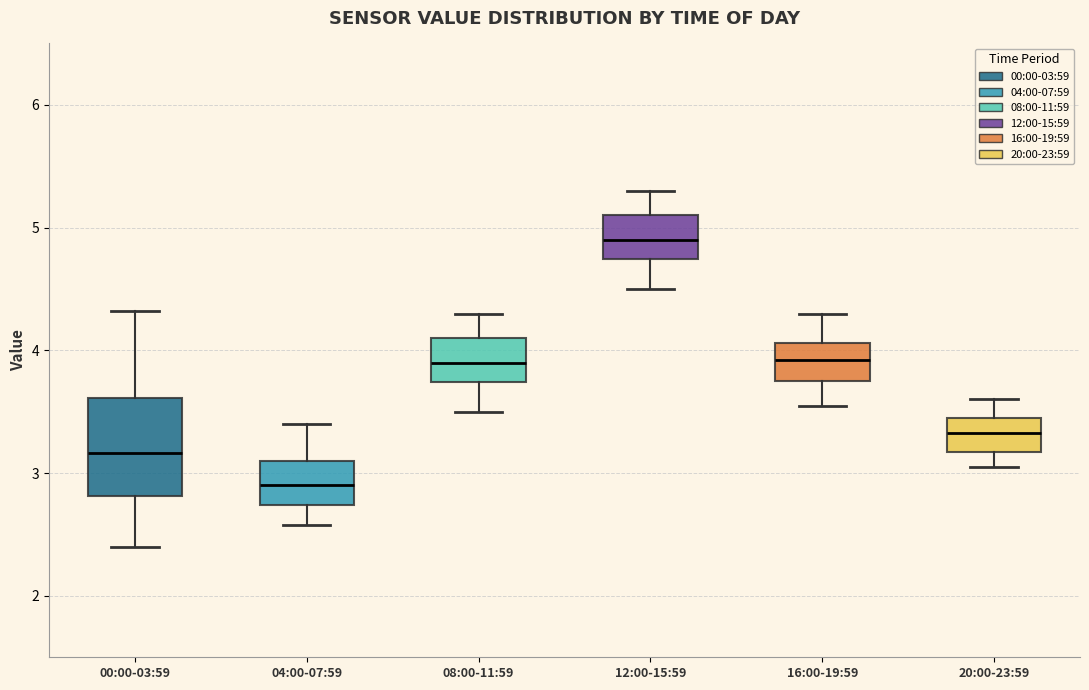

Reading left to right, read every box against the y-axis: the position of its median line, the range the box covers, and the ends of its whiskers. The values are not printed on the chart, so give them approximately, as read against the axis.

00:00-03:59: median 3.2, box 2.8 to 3.6, whiskers 2.4 to 4.3
04:00-07:59: median 2.9, box 2.7 to 3.1, whiskers 2.6 to 3.4
08:00-11:59: median 3.9, box 3.7 to 4.1, whiskers 3.5 to 4.3
12:00-15:59: median 4.9, box 4.7 to 5.1, whiskers 4.5 to 5.3
16:00-19:59: median 3.9, box 3.8 to 4.1, whiskers 3.6 to 4.3
20:00-23:59: median 3.3, box 3.2 to 3.5, whiskers 3.1 to 3.6